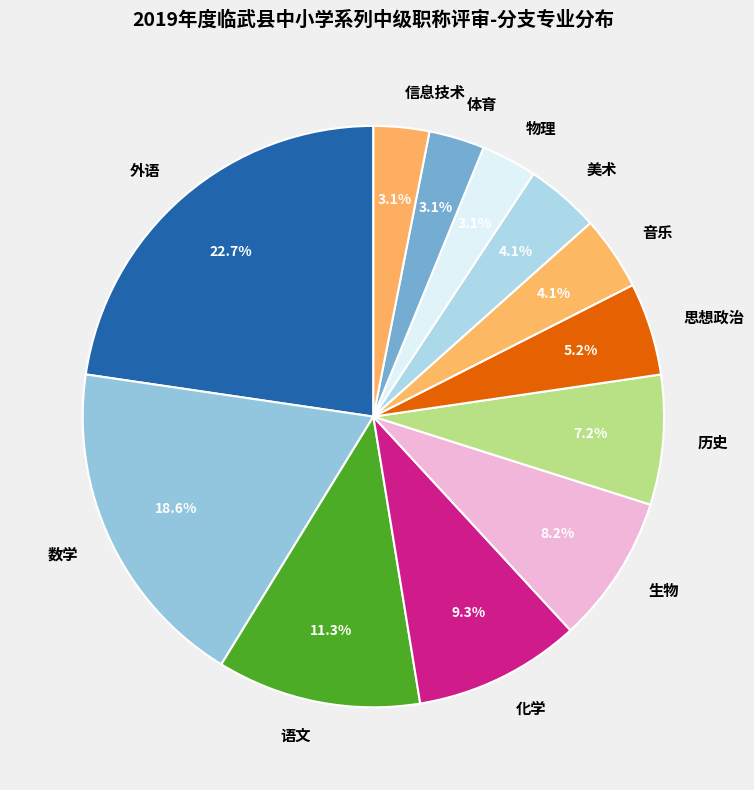

How many segments does this pie chart have?

12